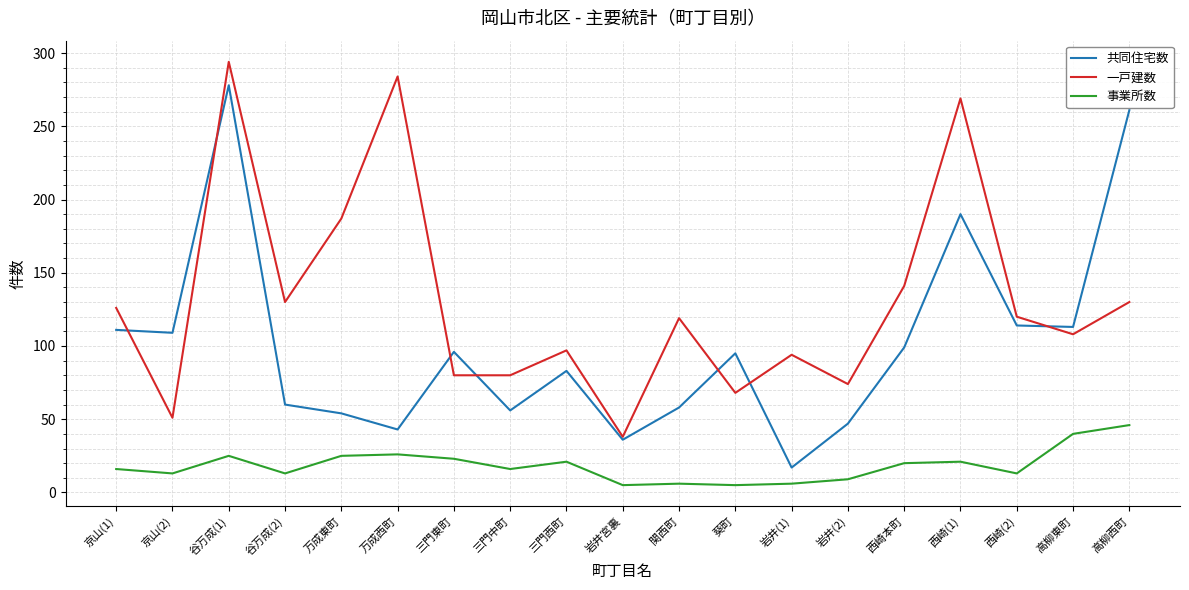

The value of 事業所数 at 谷万成(1) is 38. True or false?

False